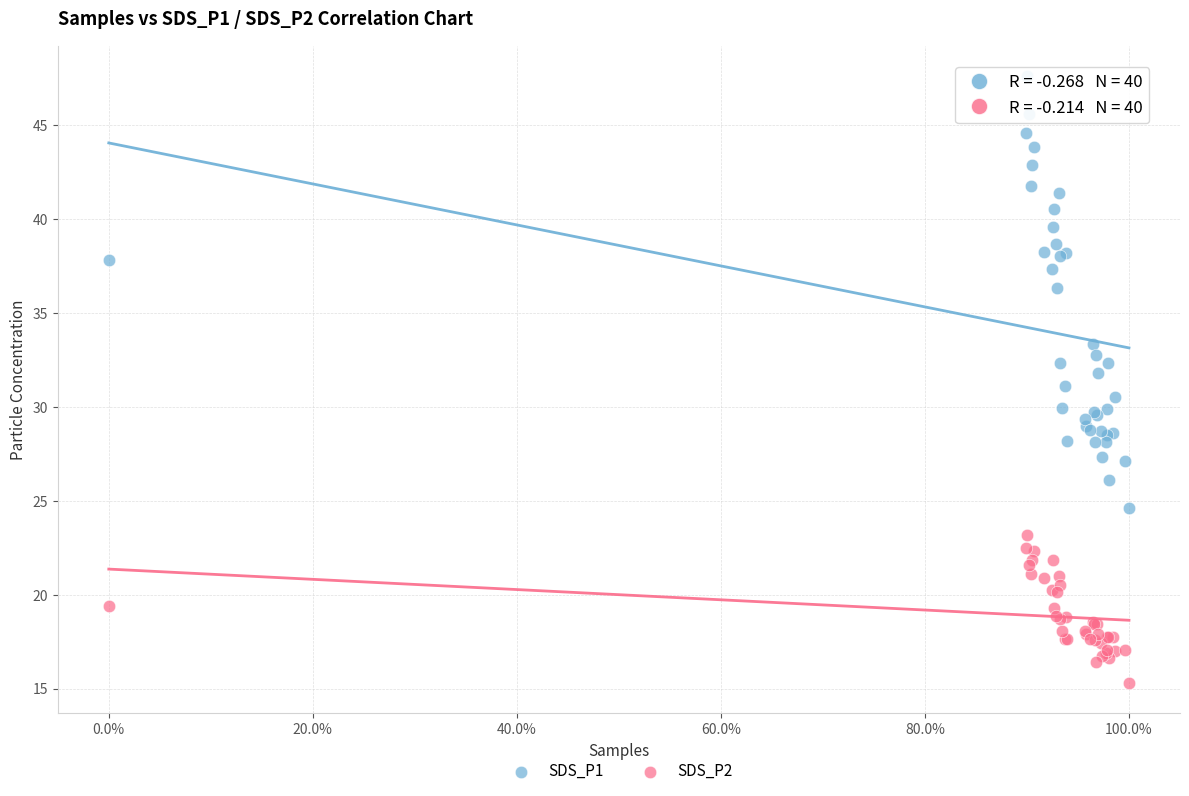

Which series has the widest spread of Y values?

SDS_P1